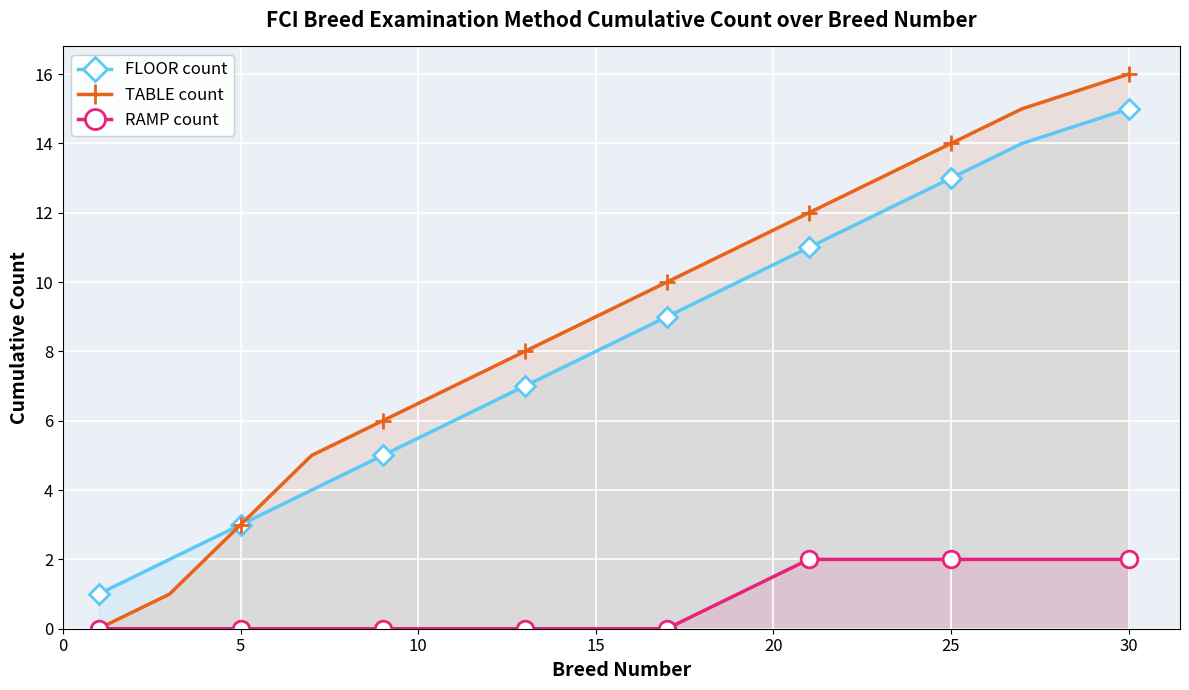

True or false: FLOOR count and TABLE count cross at least once.

False